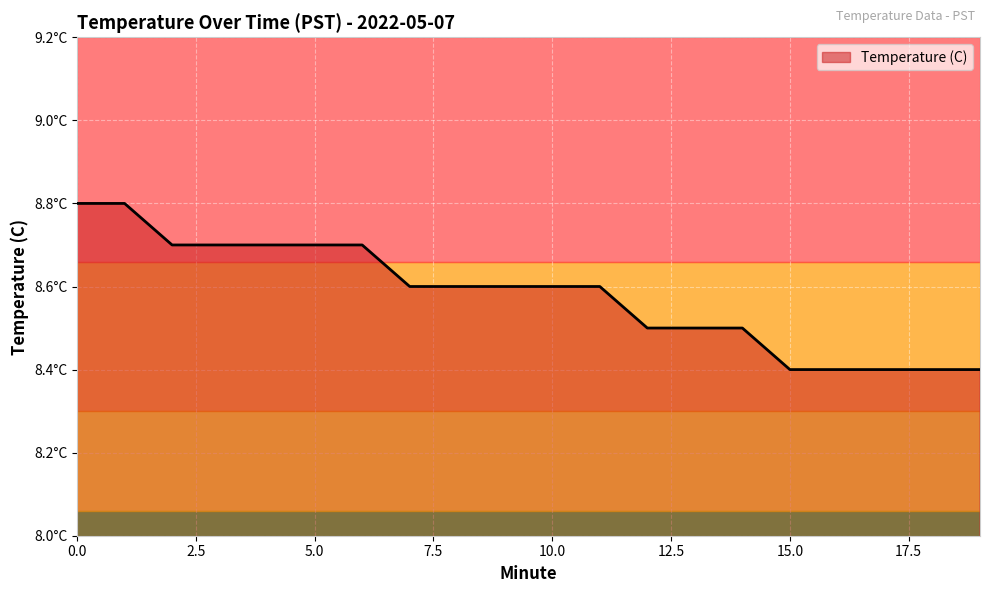

List the labels in order of value, smallest first.

15, 16, 17, 18, 19, 12, 13, 14, 7, 8, 9, 10, 11, 2, 3, 4, 5, 6, 0, 1